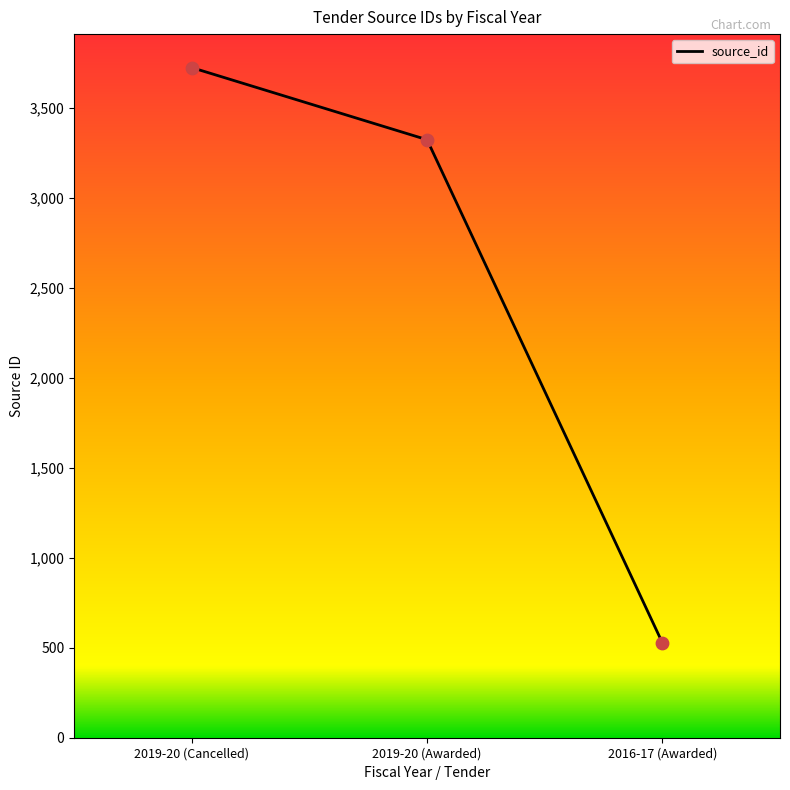

Which has a higher value, 2019-20 (Cancelled) or 2016-17 (Awarded)?

2019-20 (Cancelled)